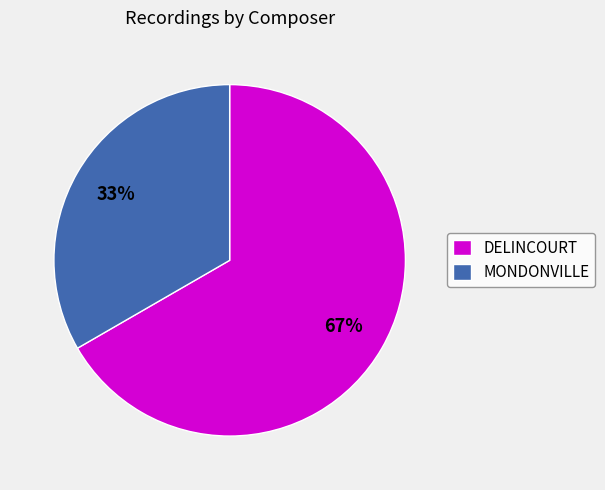

The MONDONVILLE slice represents 33% of the pie. True or false?

True